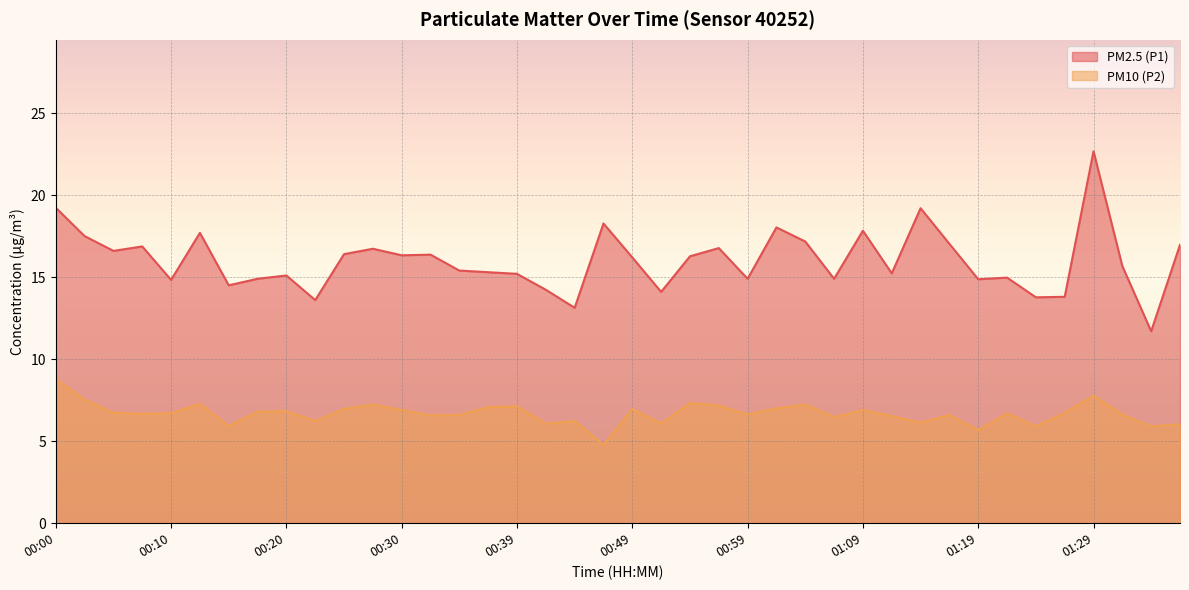

What position from the left is 00:32?

14